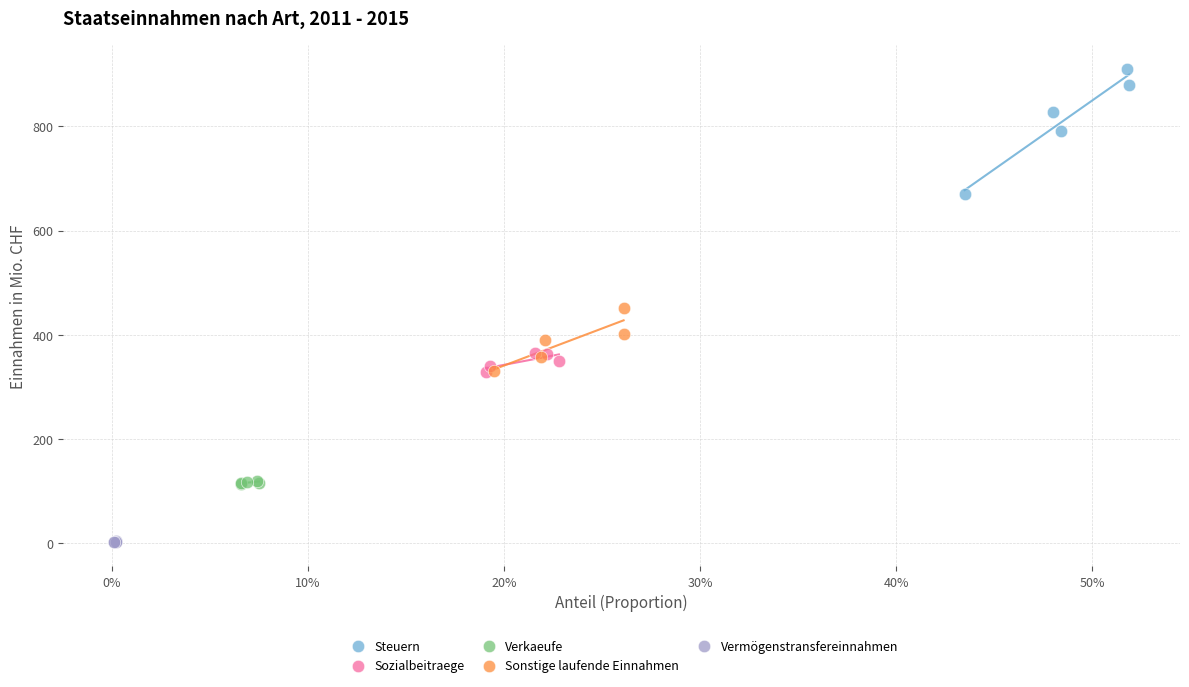

Which series reaches the minimum Y coordinate?

Vermögenstransfereinnahmen